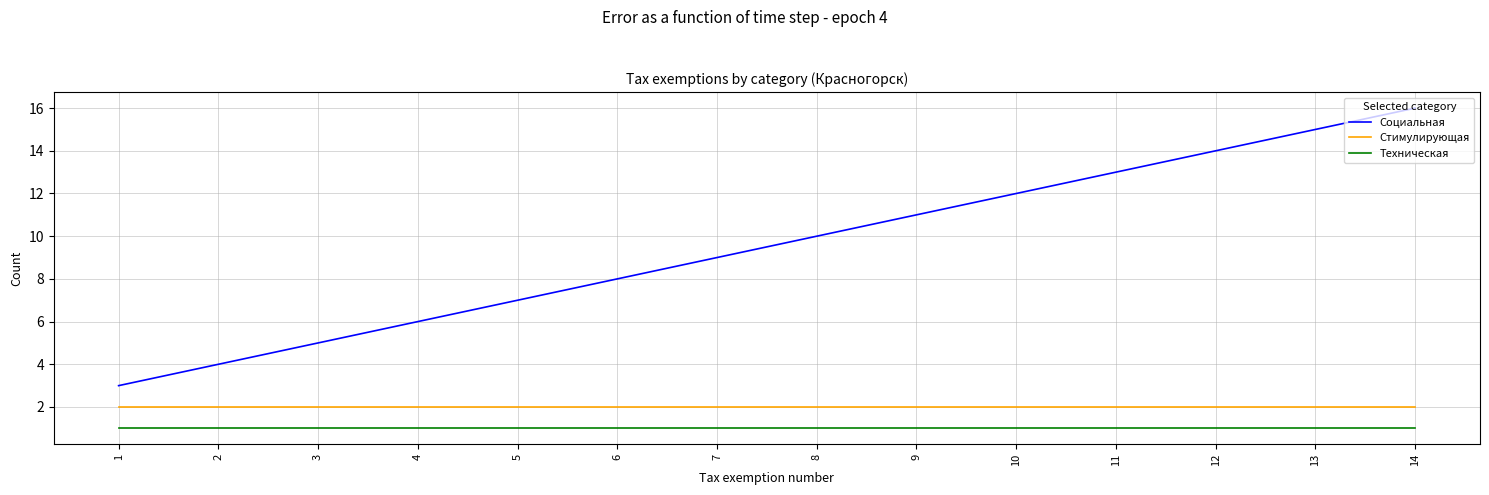

Reading left to right, transcribe all the data shown in this chart.

Социальная: 1=3	2=4	3=5	4=6	5=7	6=8	7=9	8=10	9=11	10=12	11=13	12=14	13=15	14=16
Стимулирующая: 1=2	2=2	3=2	4=2	5=2	6=2	7=2	8=2	9=2	10=2	11=2	12=2	13=2	14=2
Техническая: 1=1	2=1	3=1	4=1	5=1	6=1	7=1	8=1	9=1	10=1	11=1	12=1	13=1	14=1